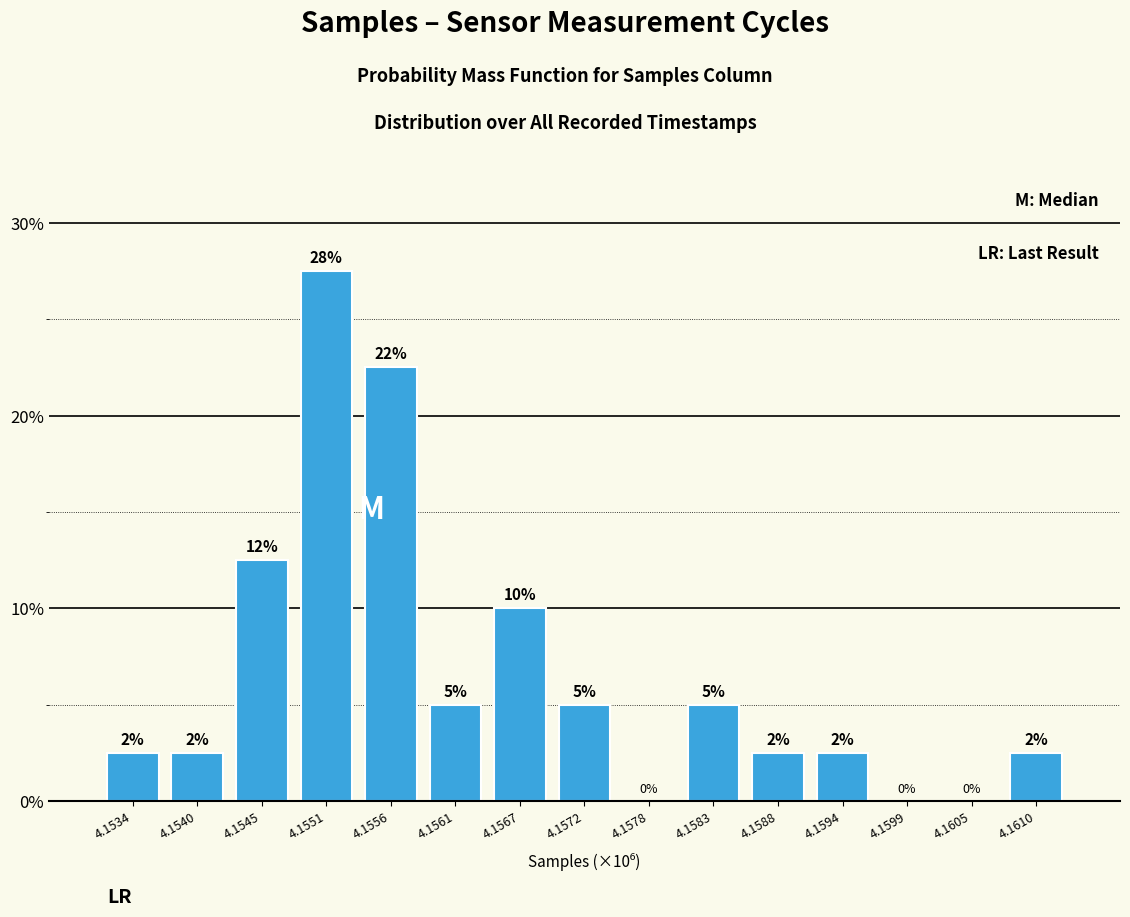

Are the bars horizontal?

No